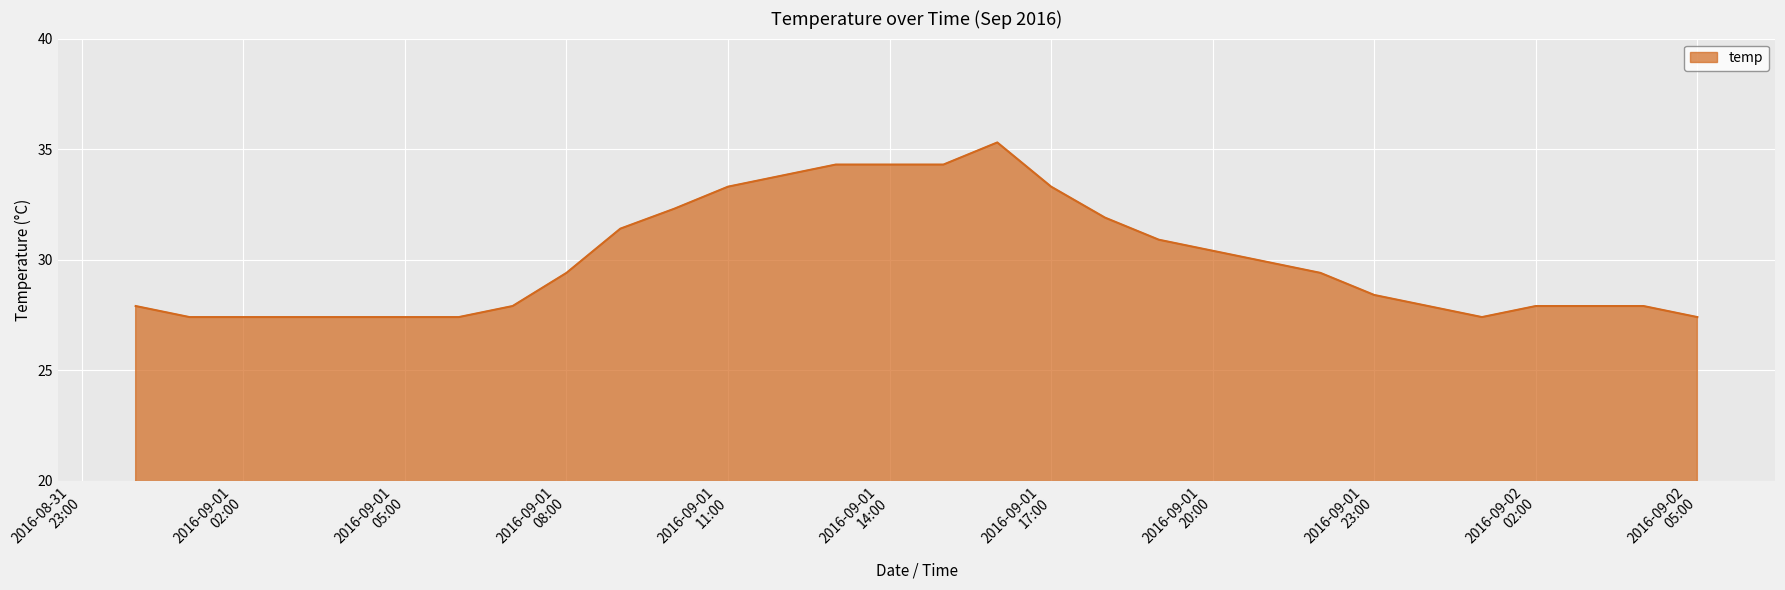

What is the difference between the maximum and minimum values?

7.9